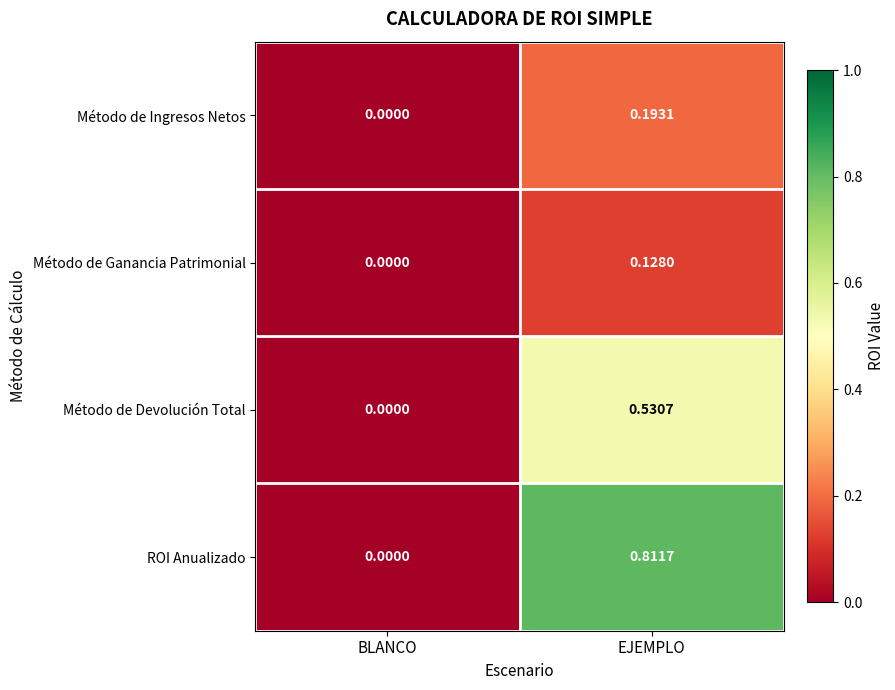

What is the spread (max minus min) of values at EJEMPLO?

0.7